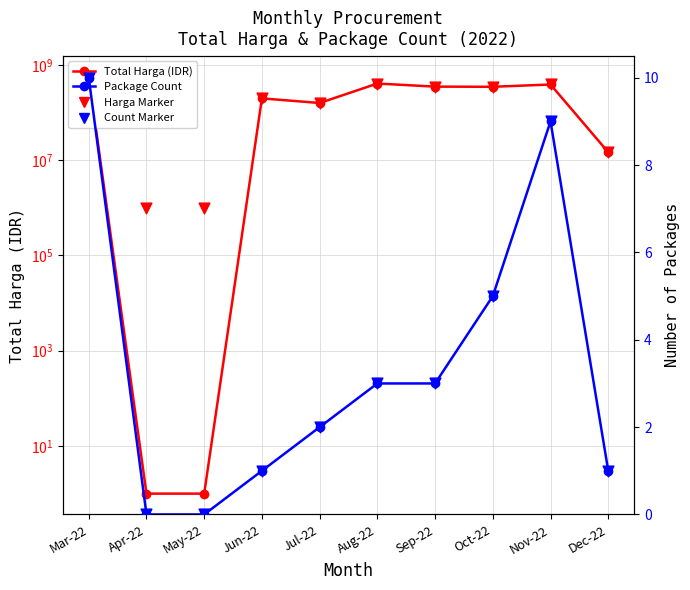

Which series has the largest total across all categories?

Harga Marker